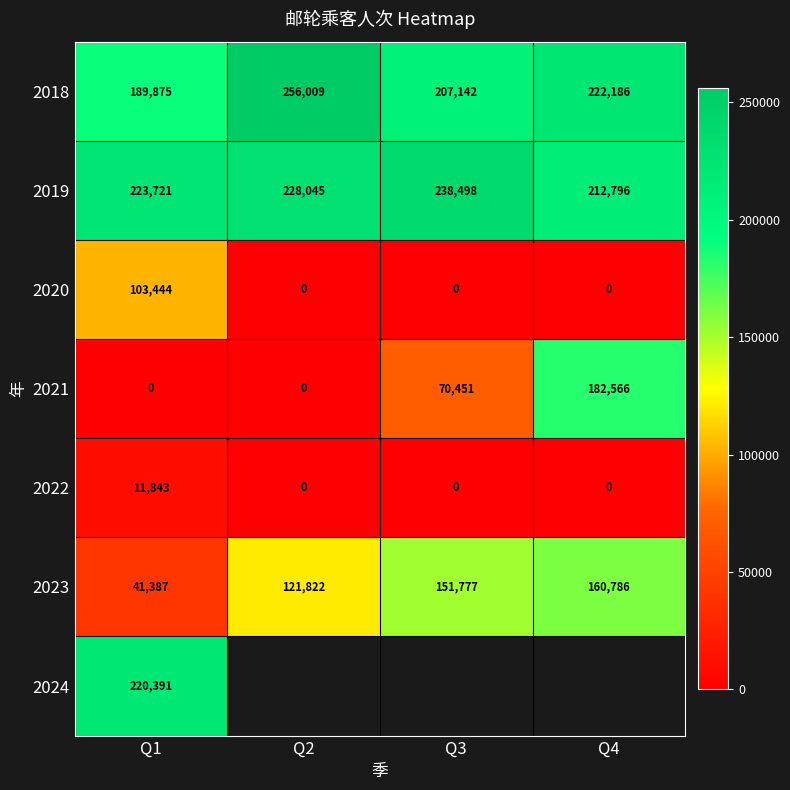

How many categories are shown in the chart?

4